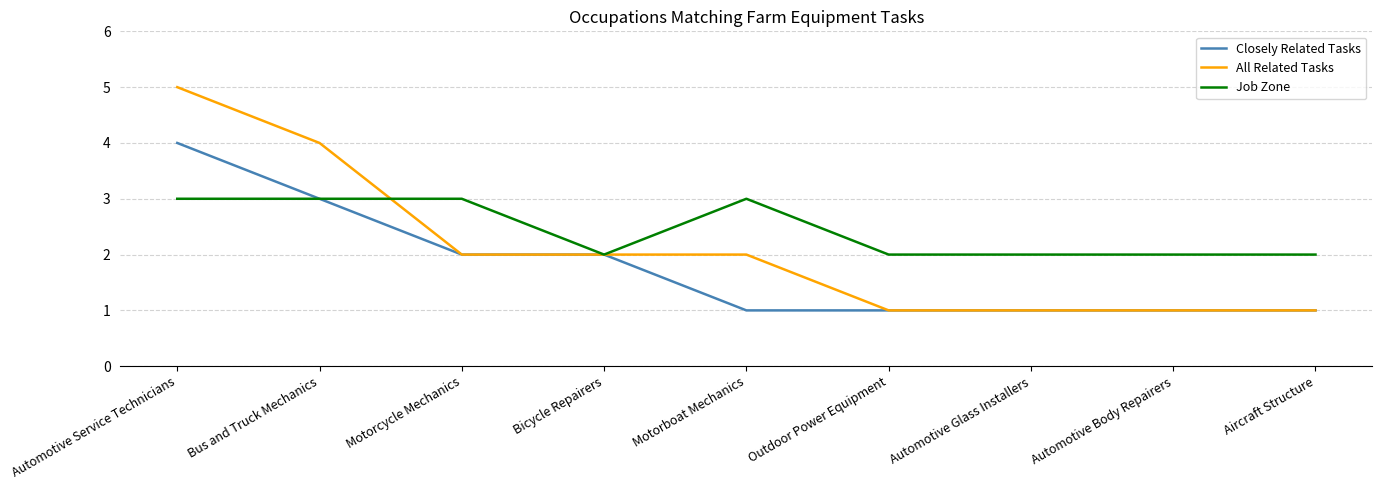

What is the greatest value displayed?

5